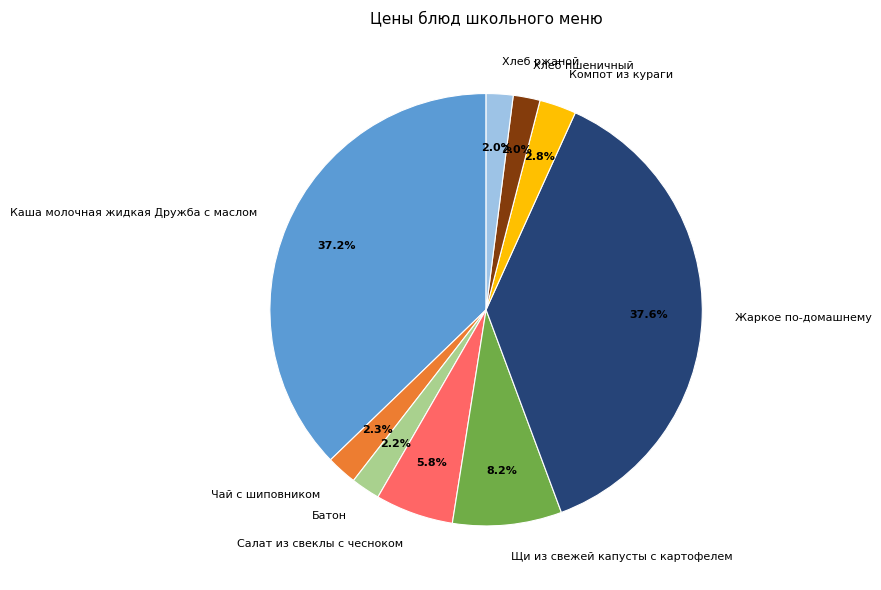

To the nearest percent, what portion does Каша молочная жидкая Дружба с маслом represent?

37%